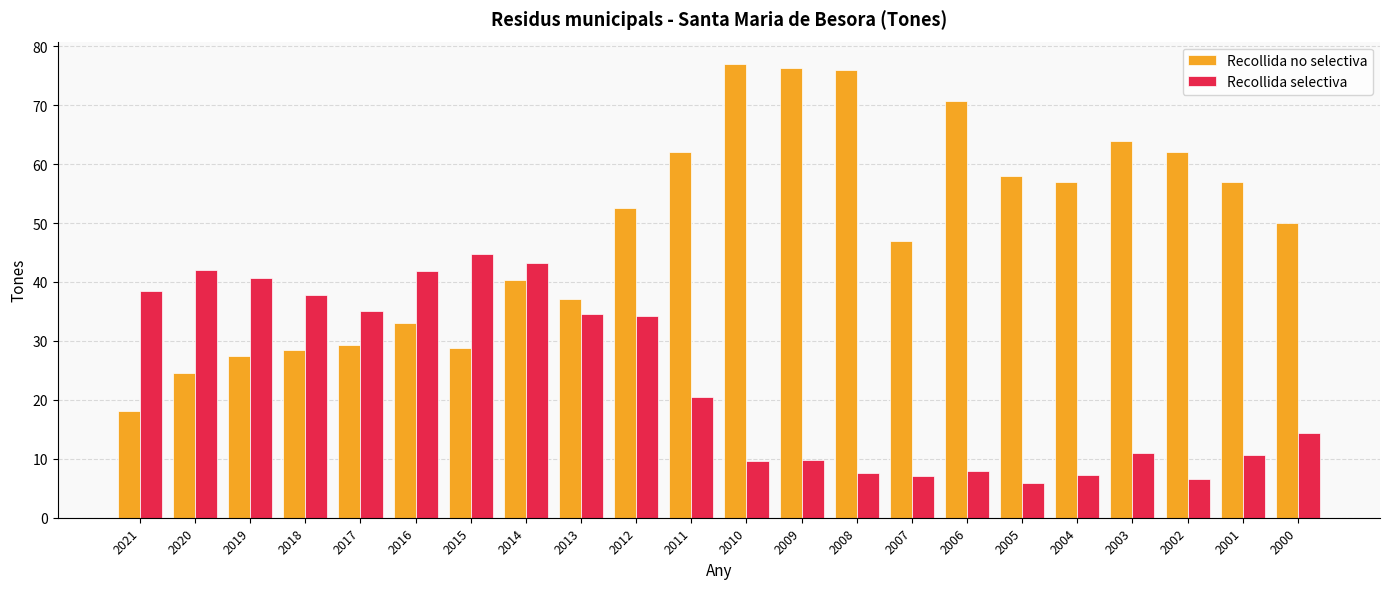

True or false: Recollida no selectiva has a value of 58.0 at 2005.

True